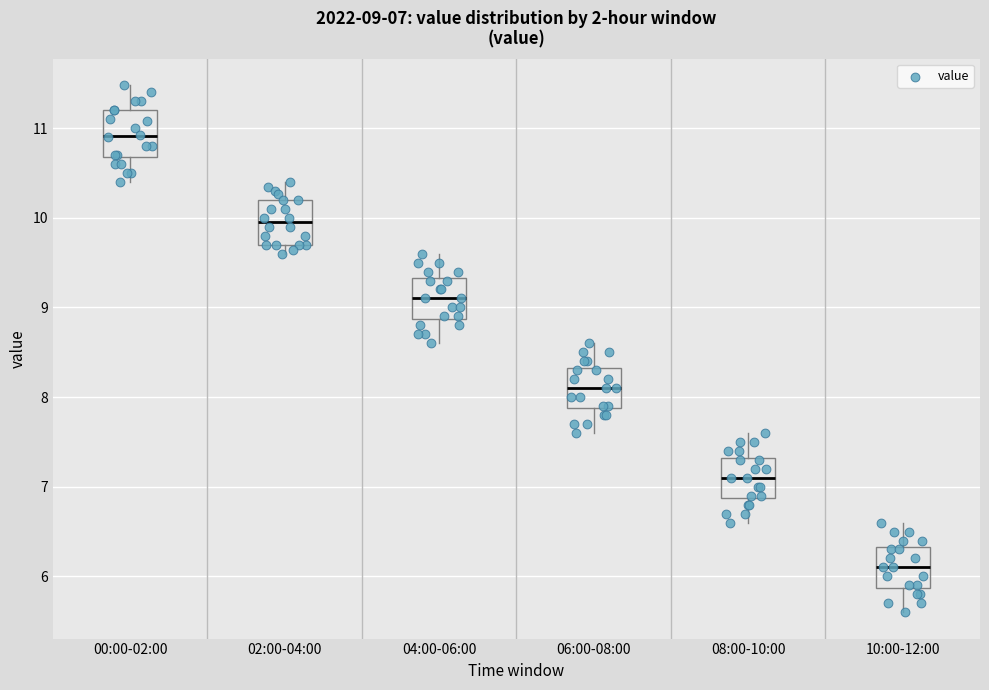

Which box's median line is the lowest?

10:00-12:00